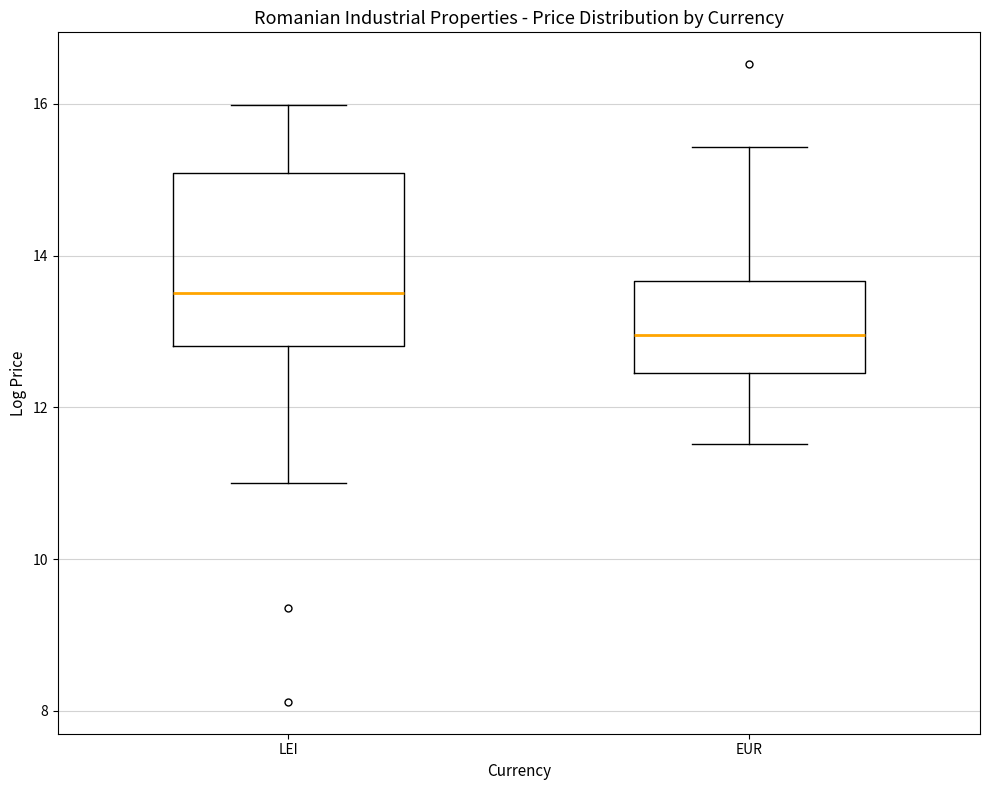

Which box has the lowest median line?

EUR